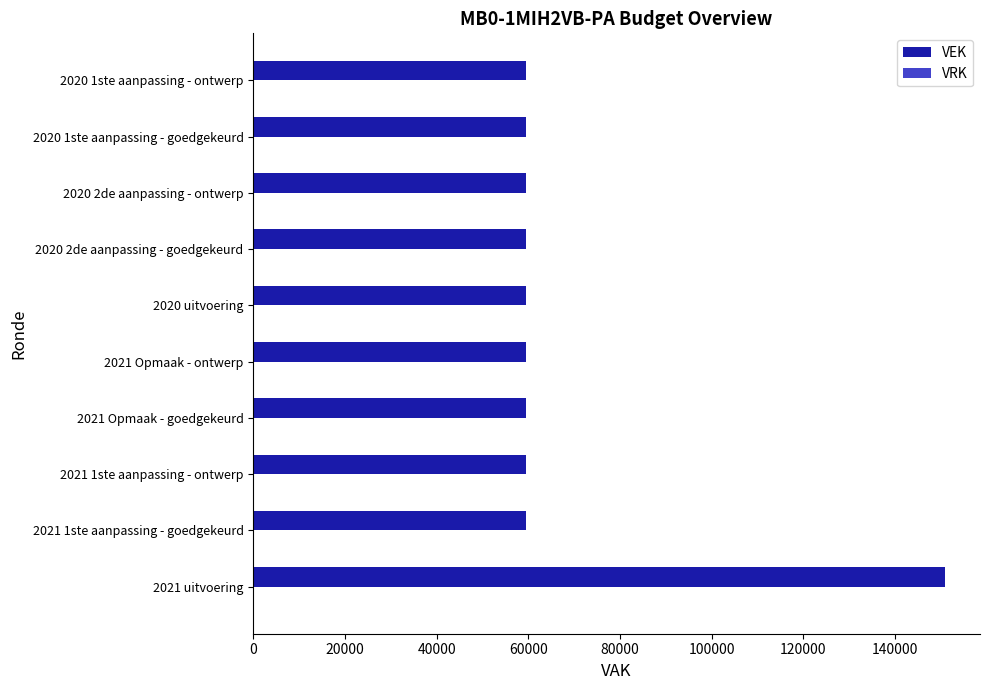

What is the ratio of the value at 2020 1ste aanpassing - ontwerp to the value at 2021 Opmaak - ontwerp?

1.0